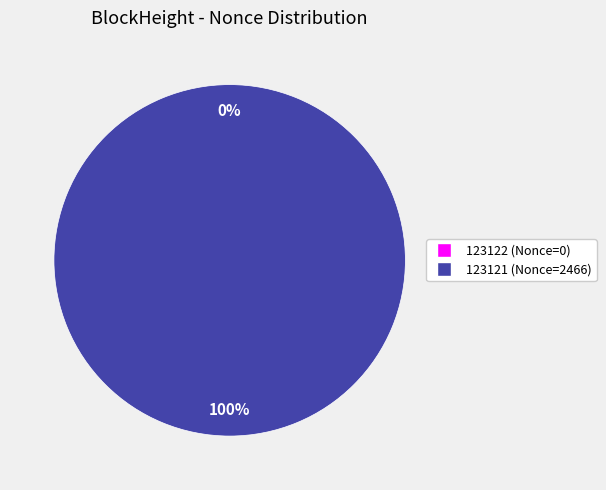

Which has a higher value, 123121 or 123122?

123121